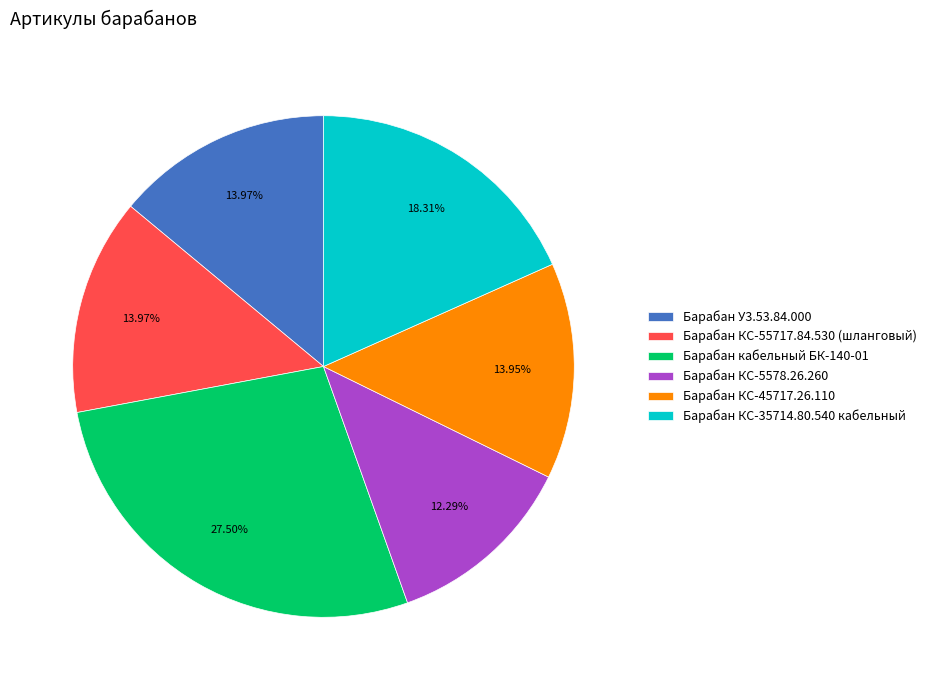

To the nearest percent, what portion does Барабан КС-55717.84.530 (шланговый) represent?

14%